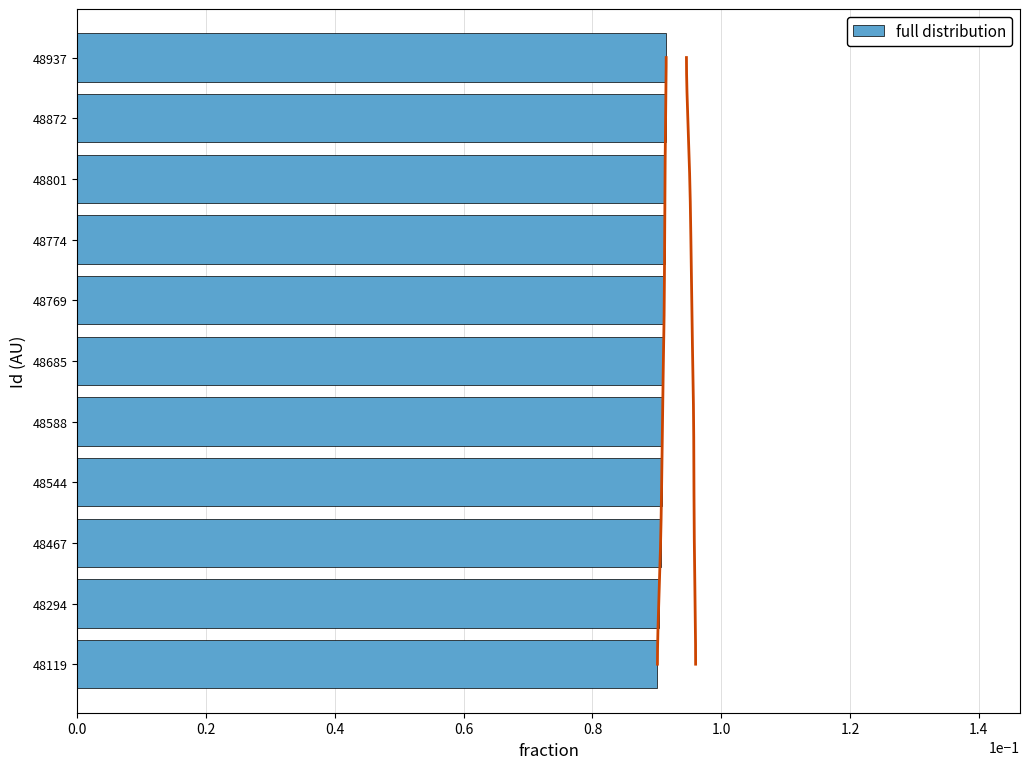

What position from the right is 0.0?

11